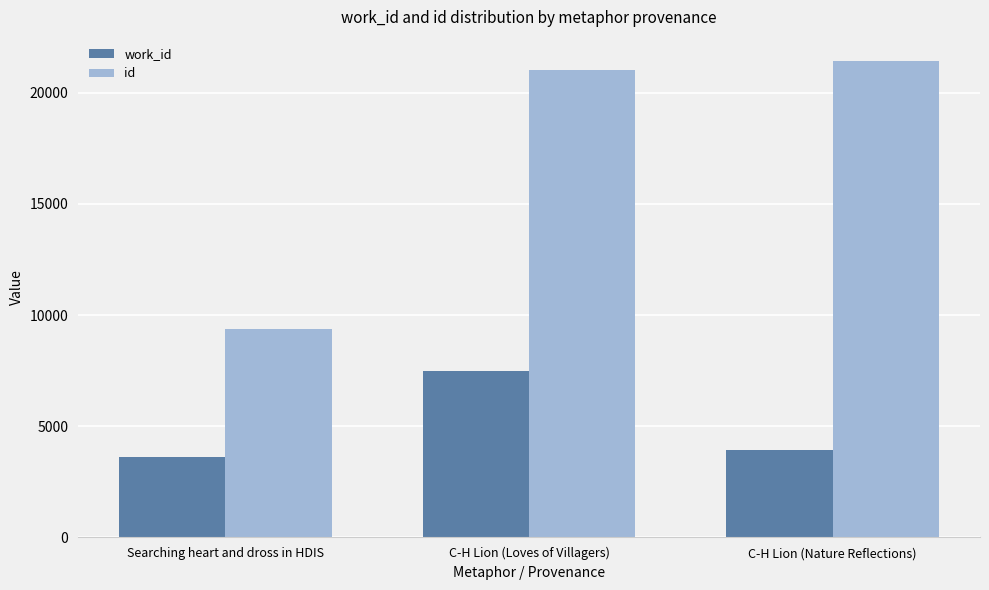

Count the number of categories in the chart.

3